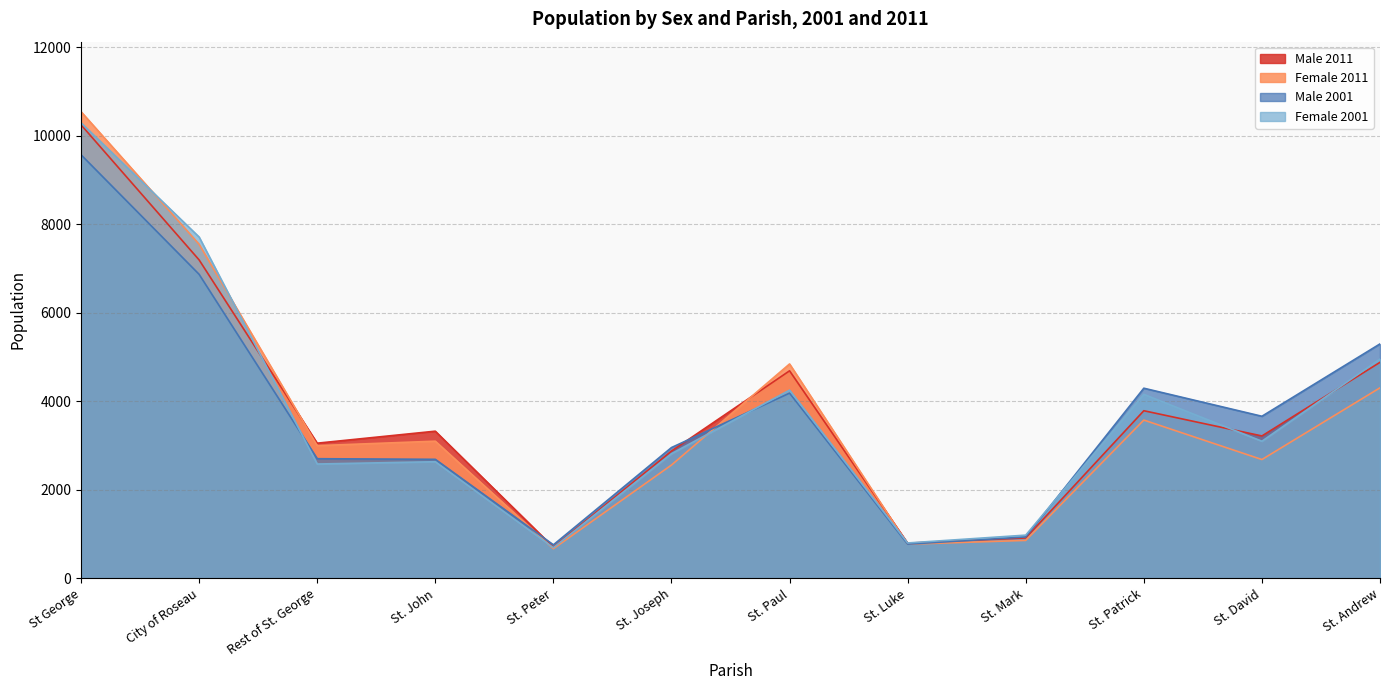

What is the value of the Female 2011 point at the 2nd from the left?

7547